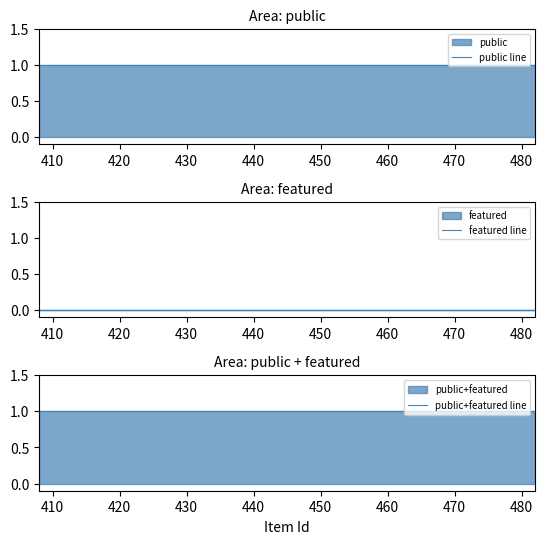

Between 408 and 421, which series saw the biggest shift?

public